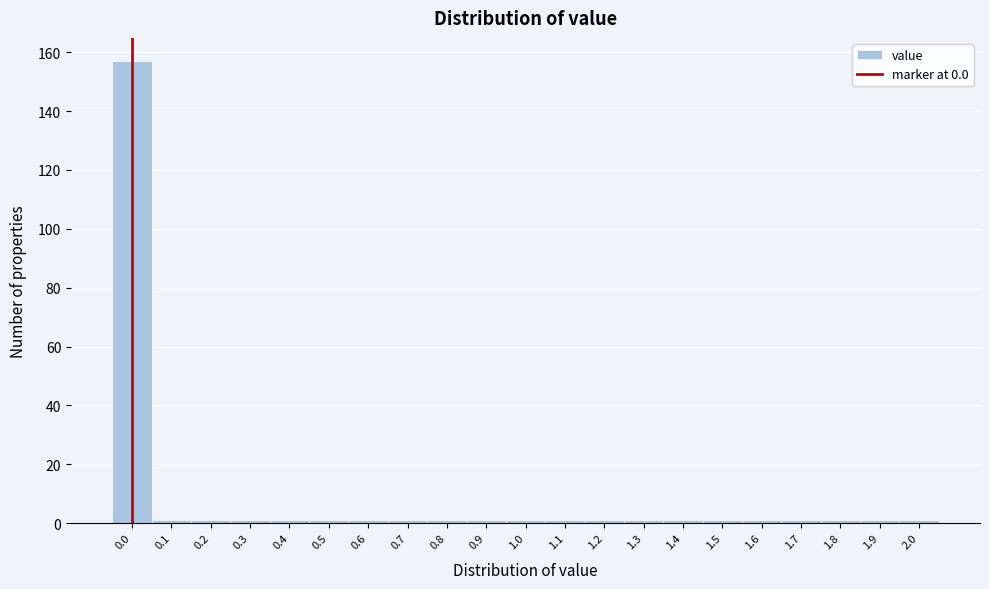

Which range on the x-axis has the tallest bar?

-0.05 to 0.05